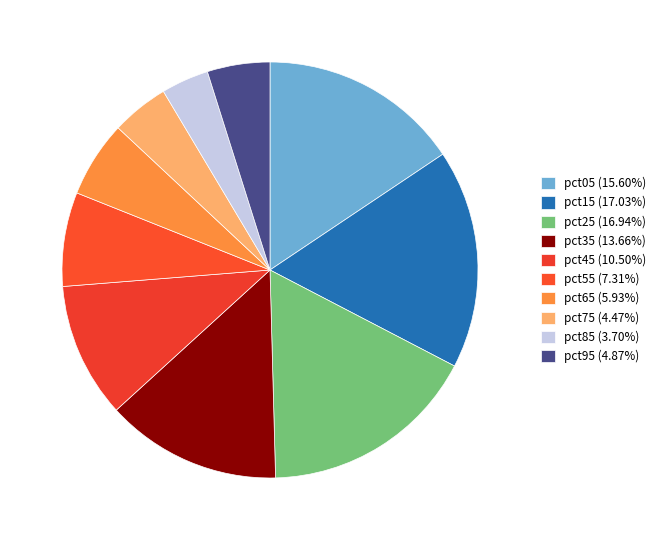

What percentage is the pct35 slice, to the nearest percent?

14%